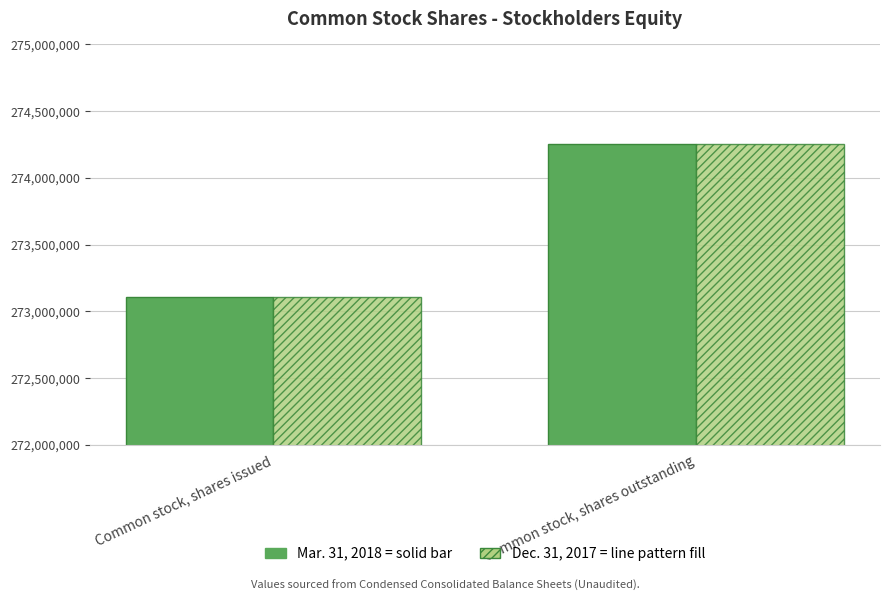

What is the total value across all series at Common stock, shares issued?

546218000